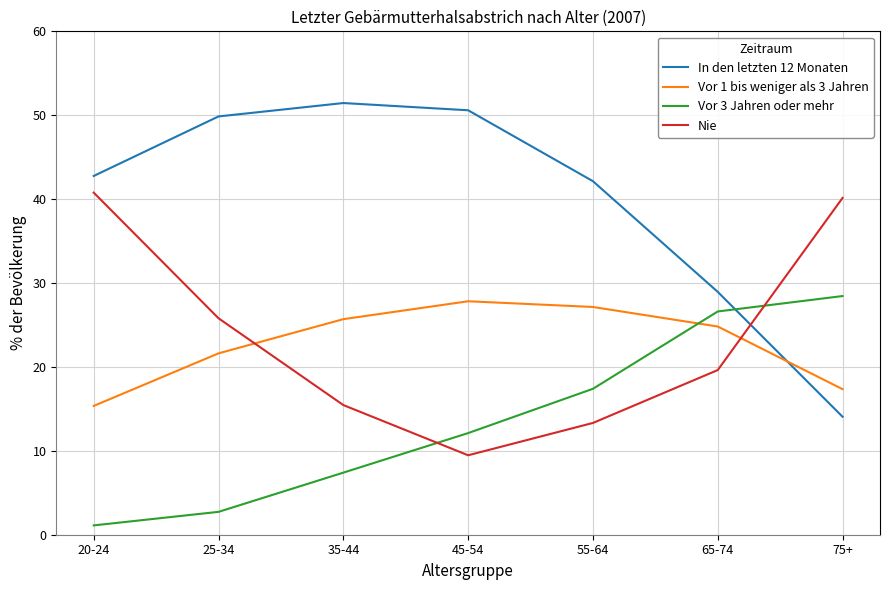

Which category has the highest value across all series?

35-44